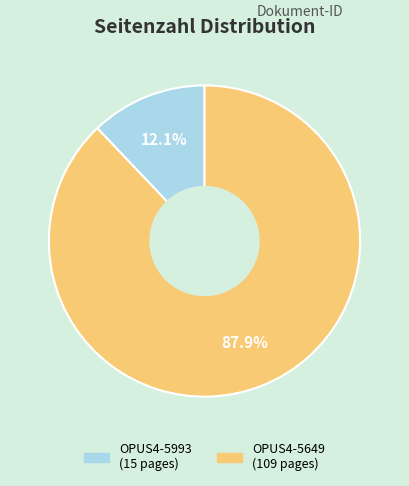

Combined, what portion of the pie is OPUS4-5993 and OPUS4-5649?

100.0%